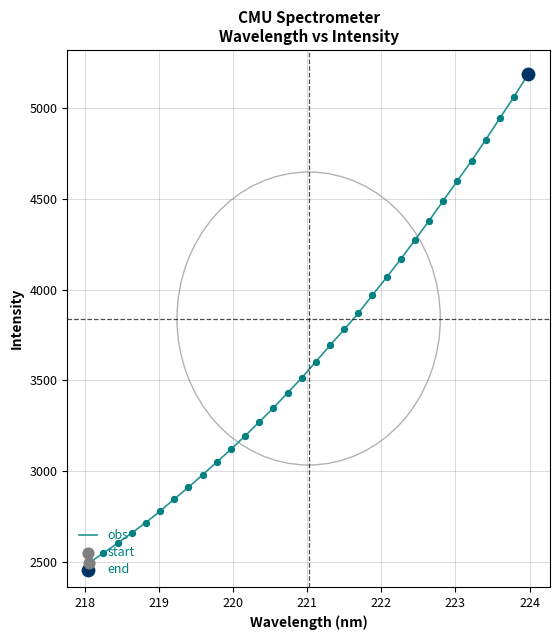

What is the maximum value shown in the chart?

5185.5